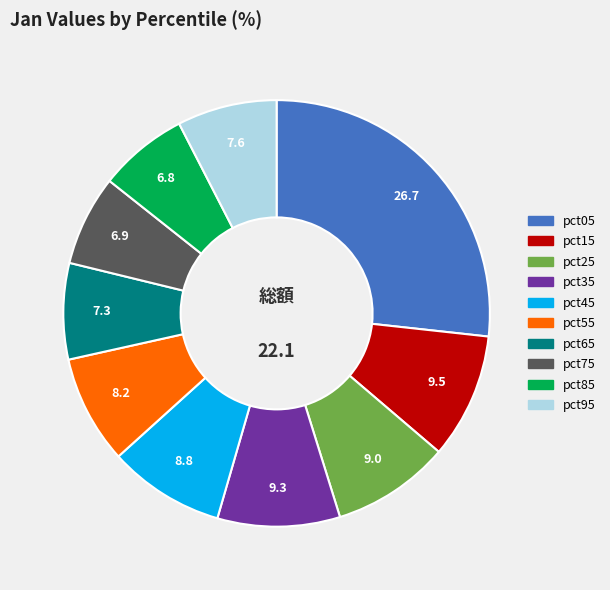

What is the ratio of the value at pct85 to the value at pct55?

0.8